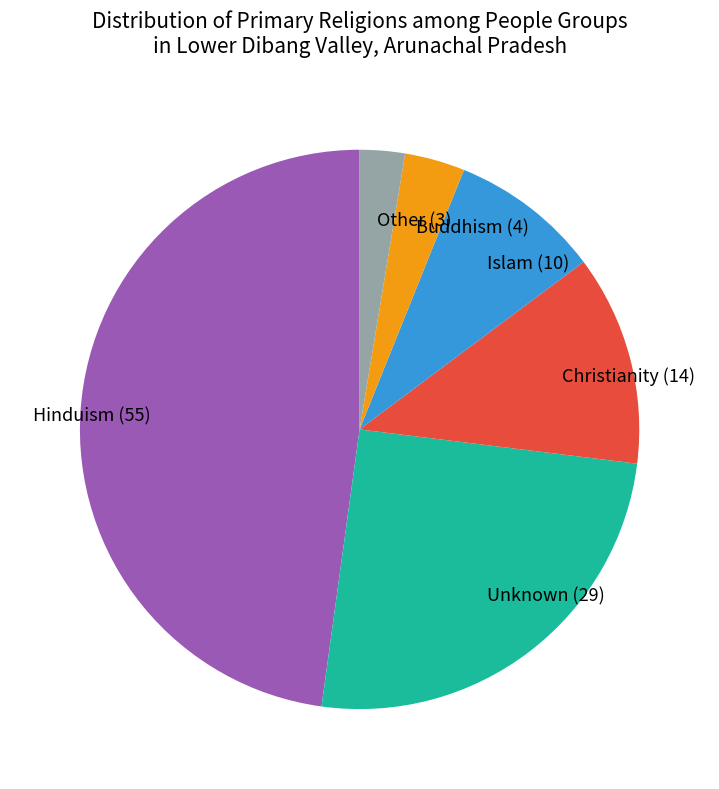

Is there a majority slice in this chart?

No